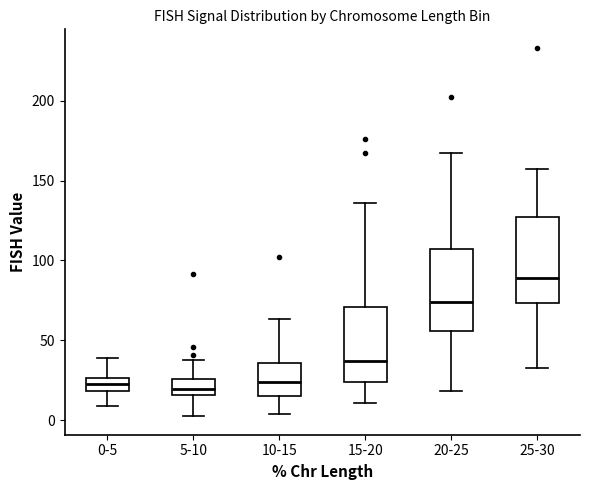

Reading left to right, transcribe this box plot: for each box, give where its median line is, the range the box spans, and where its two whiskers end, as read against the y-axis. The values are not printed on the chart, so give them approximately, as read against the axis.

0-5: median 25 (inside the box), box 20 to 25, whiskers 10 to 40
5-10: median 20, box 15 to 25, whiskers 5 to 40
10-15: median 25, box 15 to 35, whiskers 5 to 65
15-20: median 35, box 25 to 70, whiskers 10 to 135
20-25: median 75, box 55 to 105, whiskers 20 to 165
25-30: median 90, box 75 to 125, whiskers 35 to 155